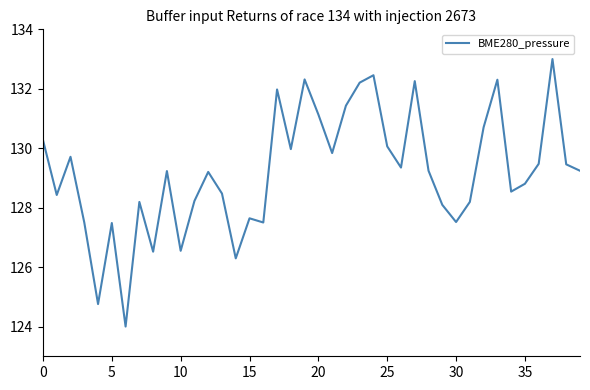

What is the difference between the maximum and minimum values?

9.0